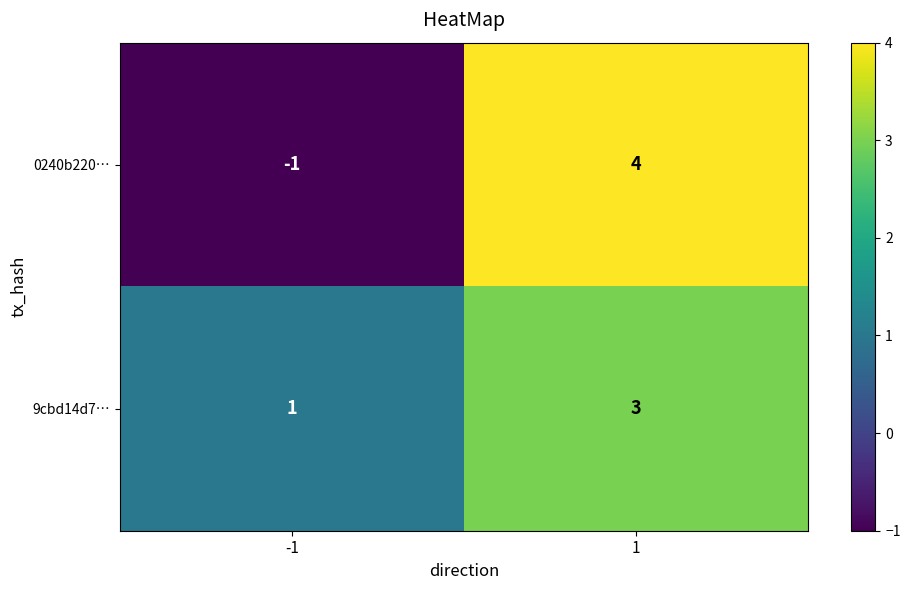

How many values in the 9cbd14d7… series are below 3?

1